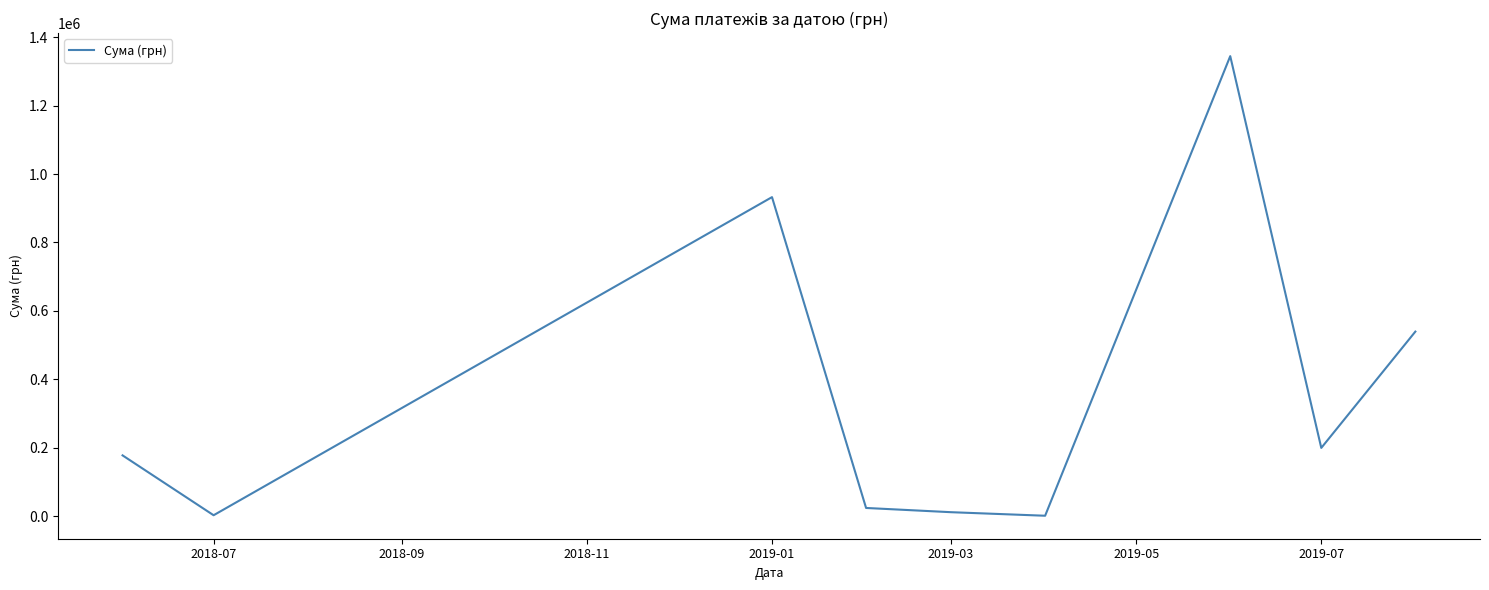

How many lines are shown in the chart?

1